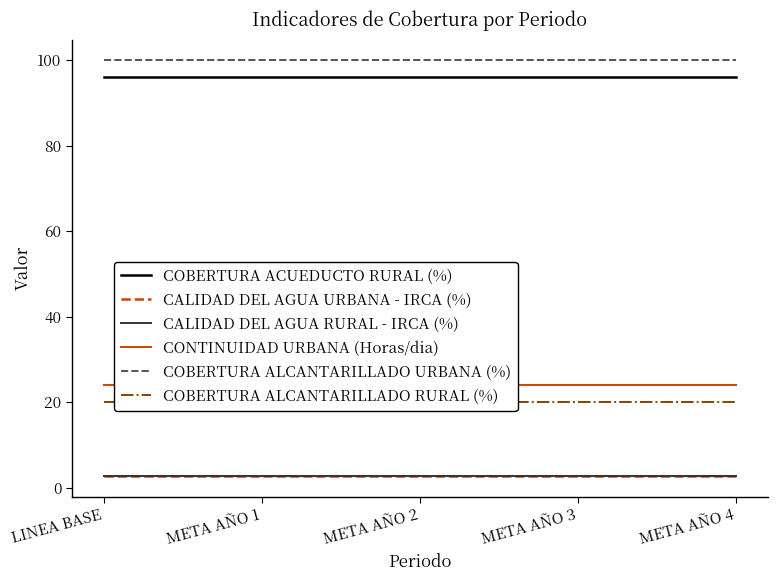

True or false: COBERTURA ACUEDUCTO RURAL (%) has more than 1 points higher than both neighbors.

False